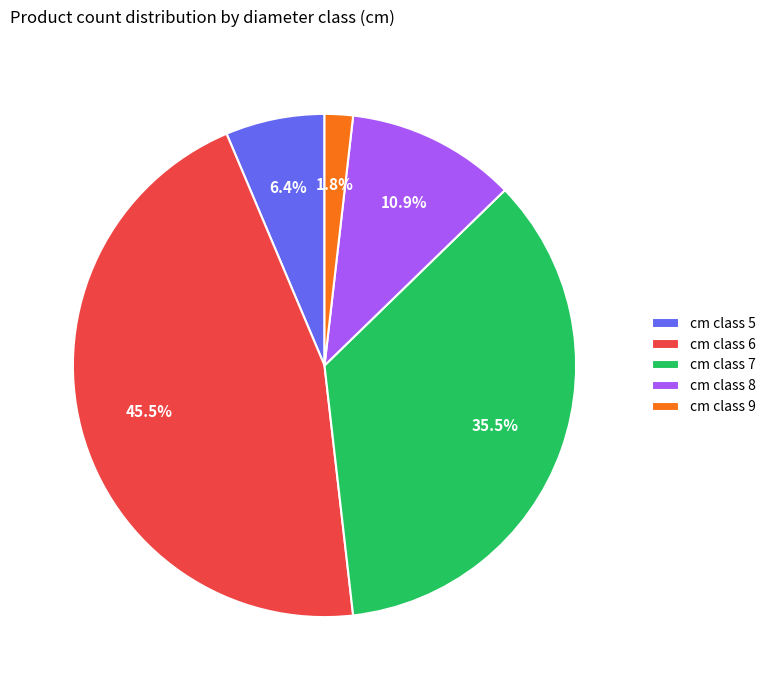

Which category has the biggest portion of the pie?

cm class 6